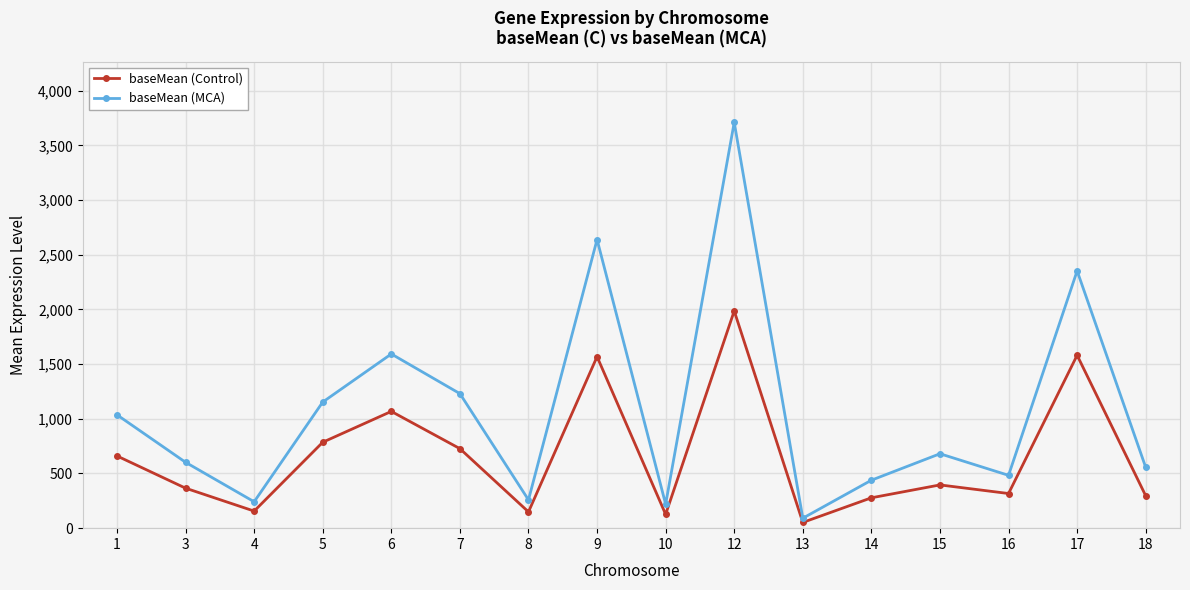

What is the minimum value for baseMean (MCA)?

91.1